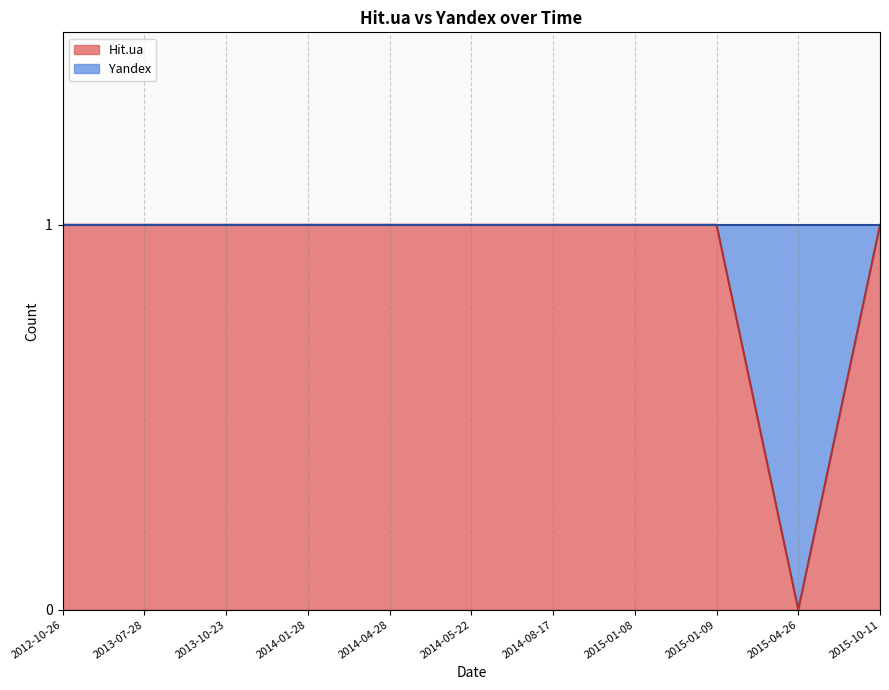

Between 2014-08-17 and 2015-04-26, which is larger?

2014-08-17